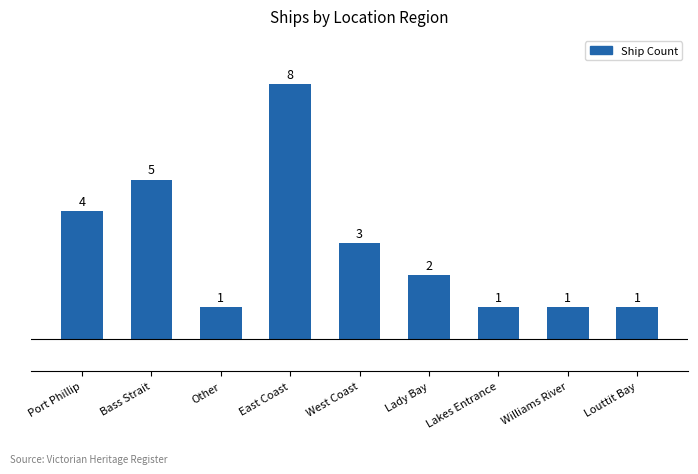

What is the minimum value shown in the chart?

1